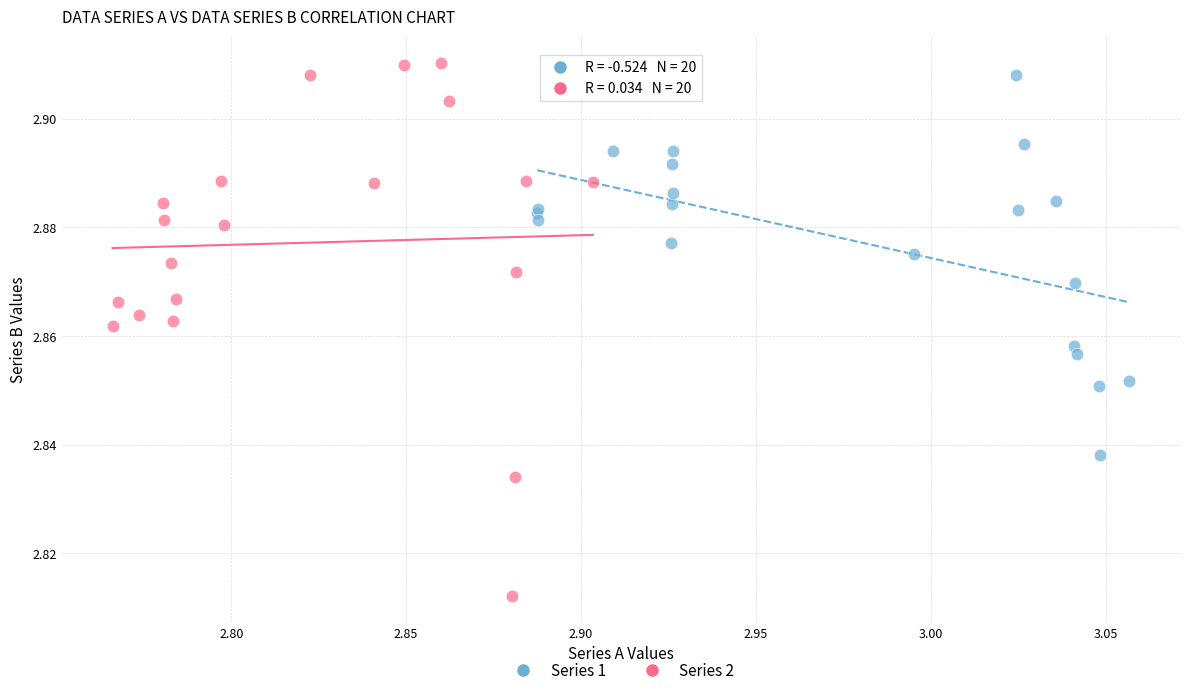

Which series contains the lowest Y value?

Series 2